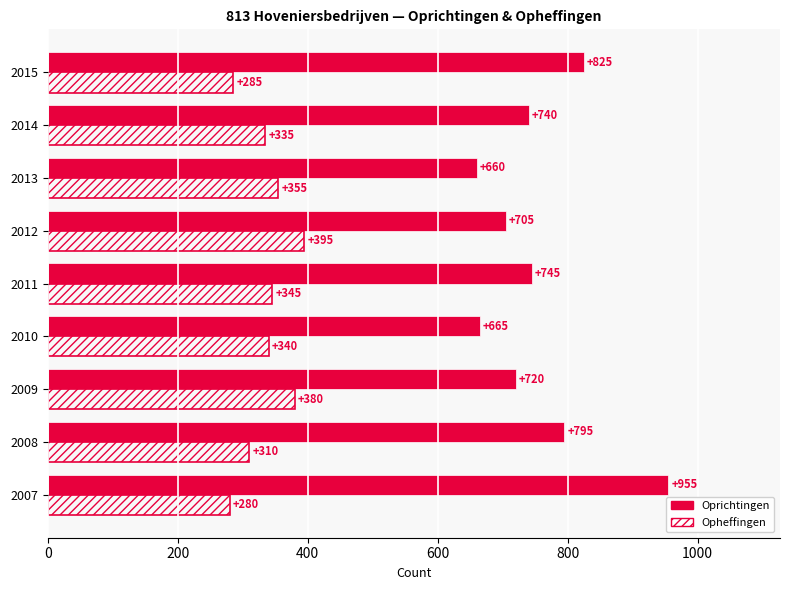

At which category is the sum across all series the highest?

2007